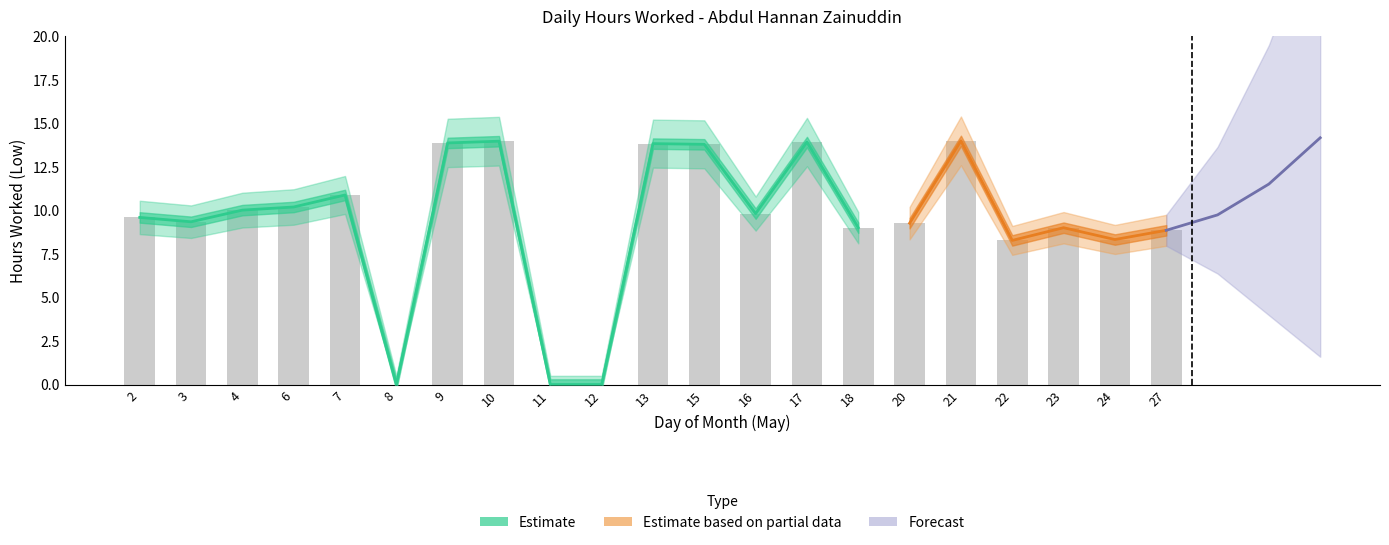

What is the difference between the highest and lowest values at 23?

1.8